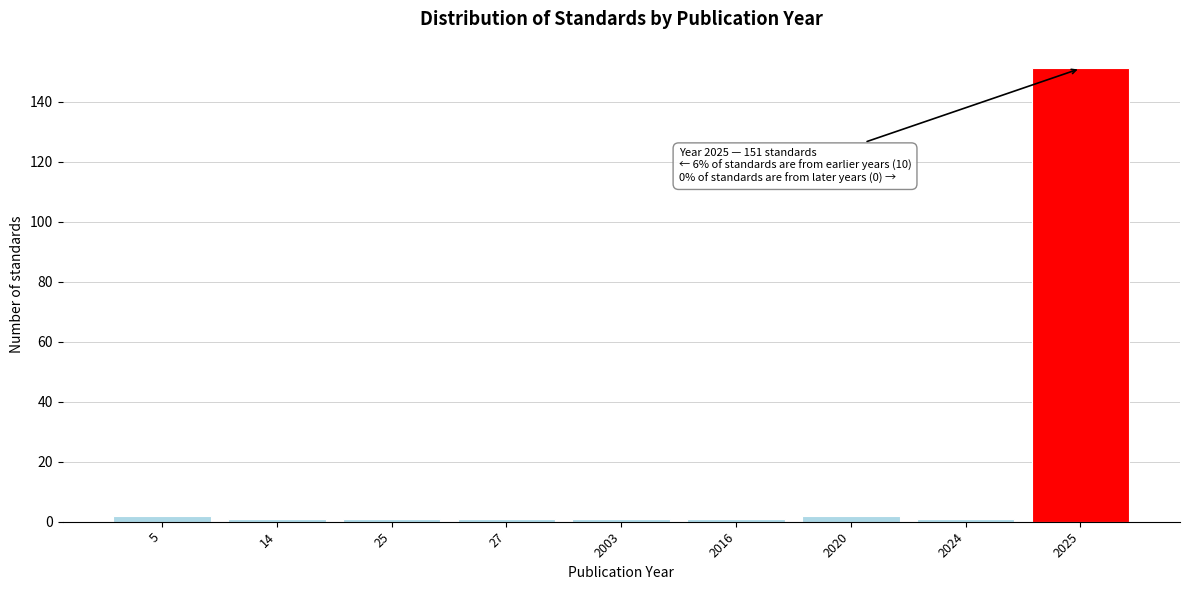

Reading left to right, what are all the values shown in this chart?

5=2	14=1	25=1	27=1	2003=1	2016=1	2020=2	2024=1	2025=151